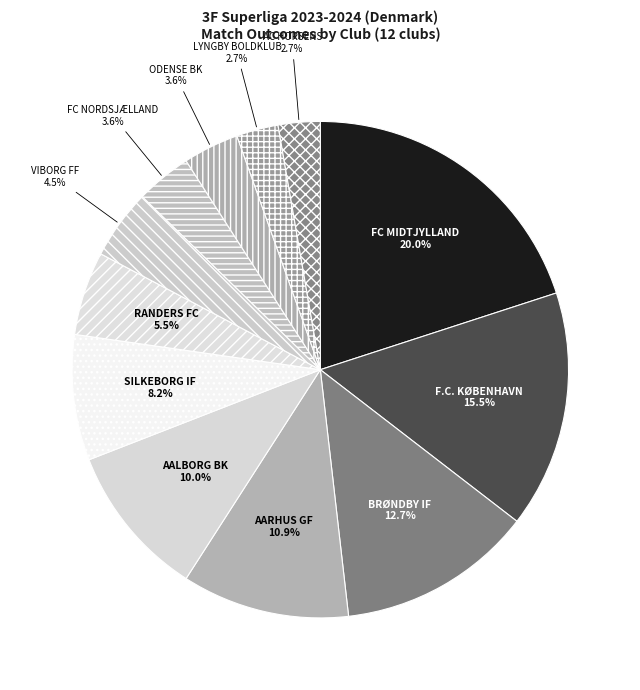

To the nearest percent, what portion does AC HORSENS represent?

3%